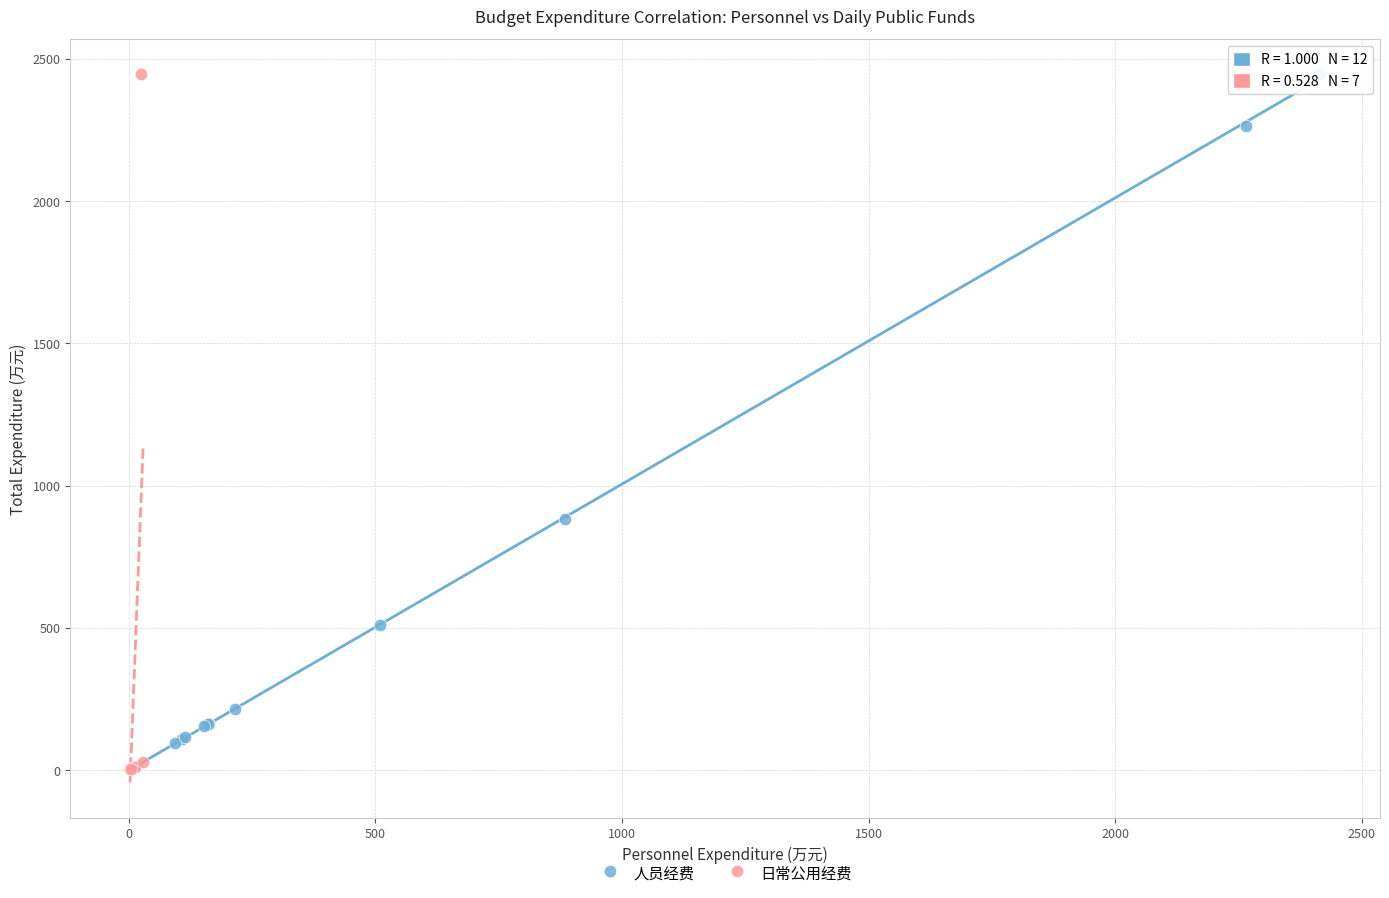

What are all the series names shown in the legend?

人员经费, 日常公用经费